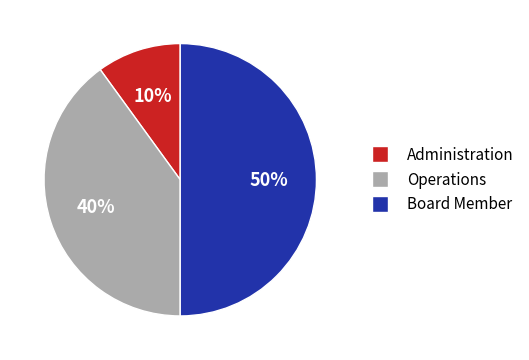

Which has a higher value, Board Member or Operations?

Board Member